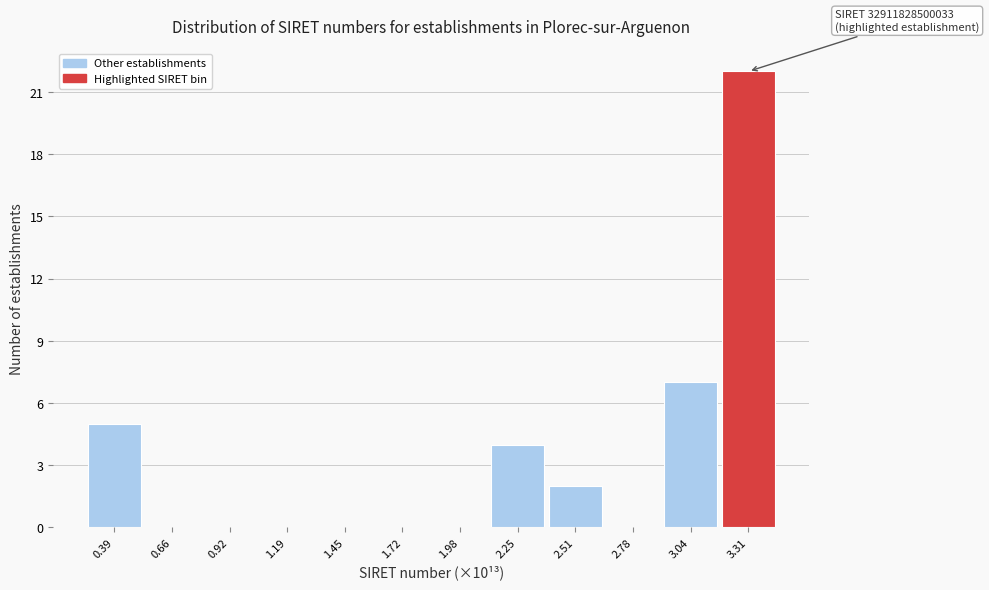

Reading left to right, list all the values displayed in this chart.

0.39=5	0.66=0	0.92=0	1.19=0	1.45=0	1.72=0	1.98=0	2.25=4	2.51=2	2.78=0	3.04=7	3.31=22